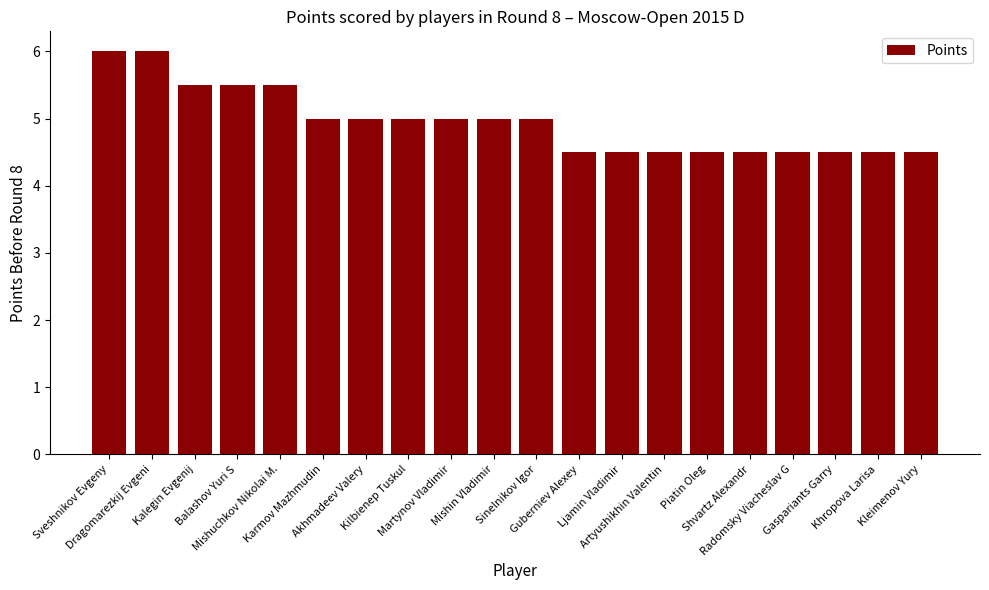

Count the values in the range 4 to 5.

15